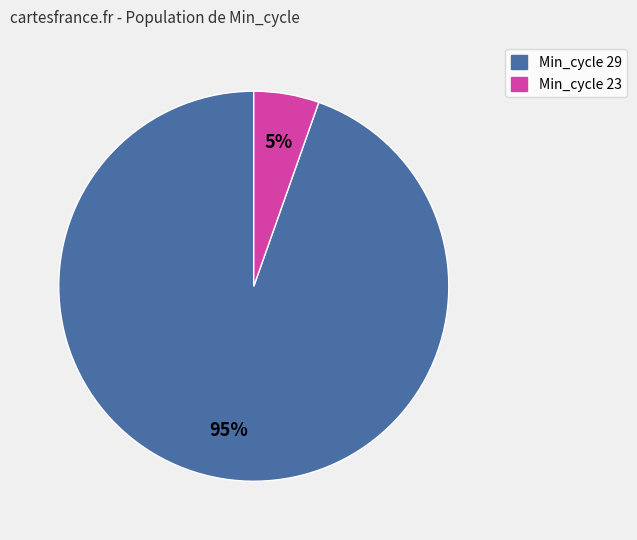

Does any single category account for the majority?

Yes